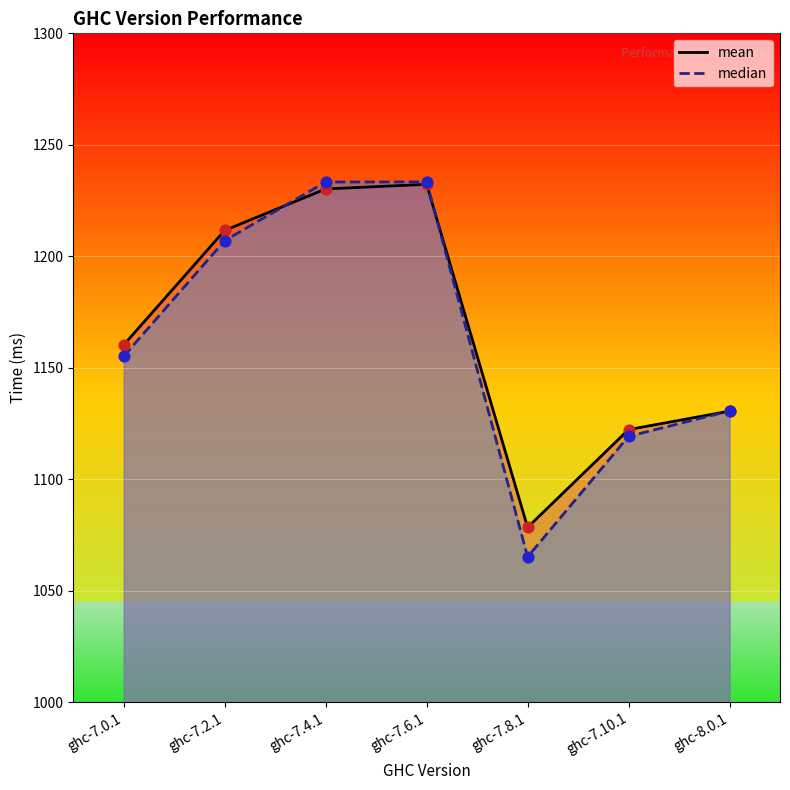

Which series contains the lowest Y value?

median